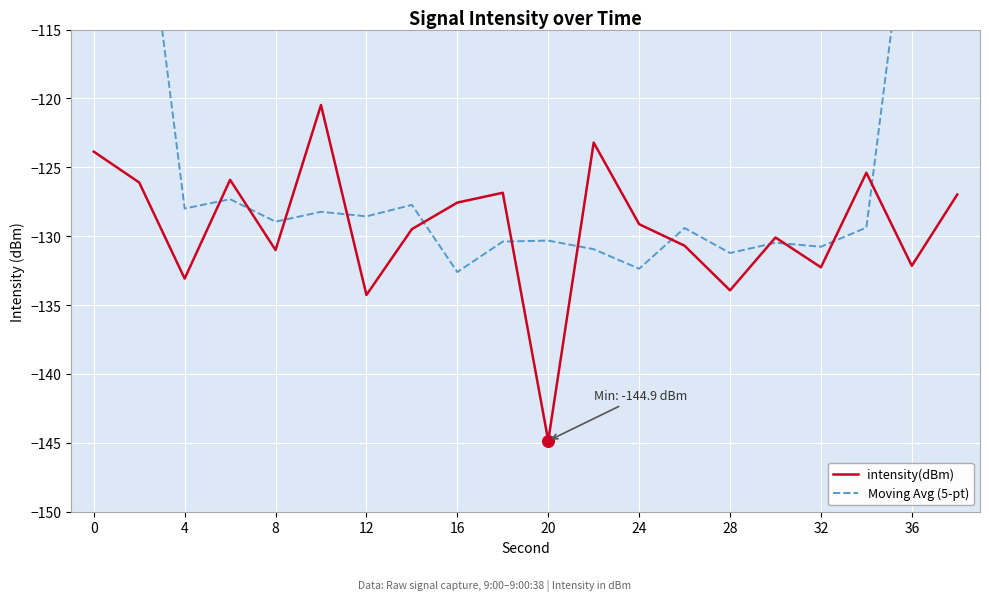

Which series has the largest Y range (max minus min)?

Moving Avg (5-pt)